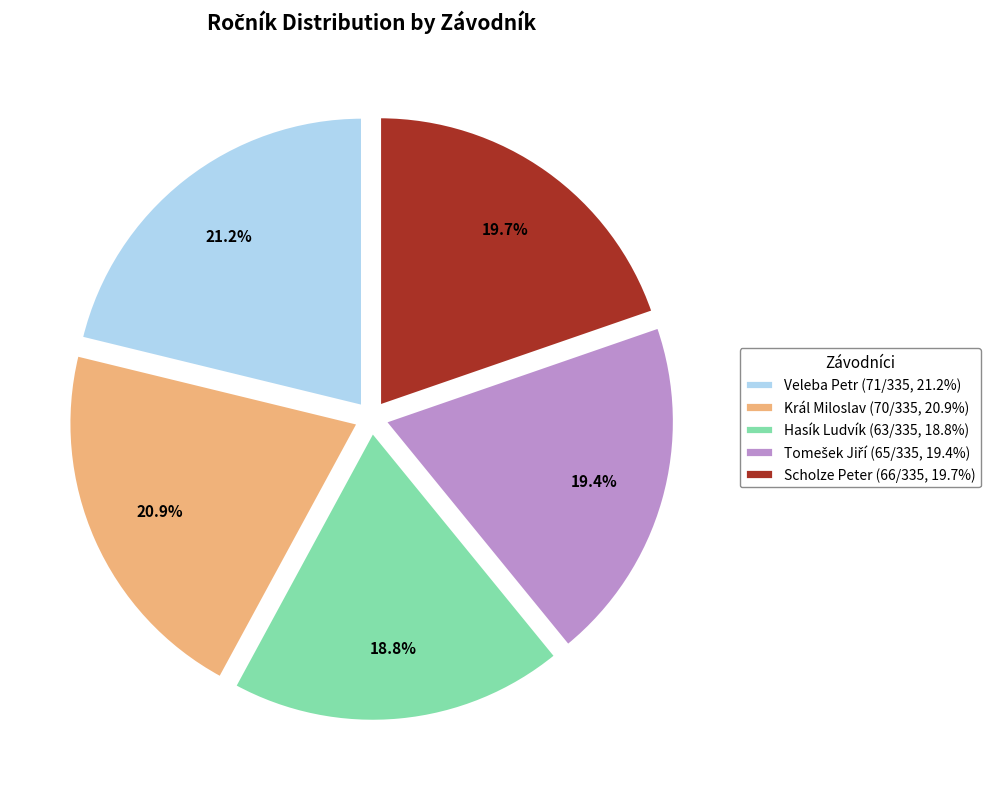

To the nearest percent, what portion does Hasík Ludvík represent?

19%